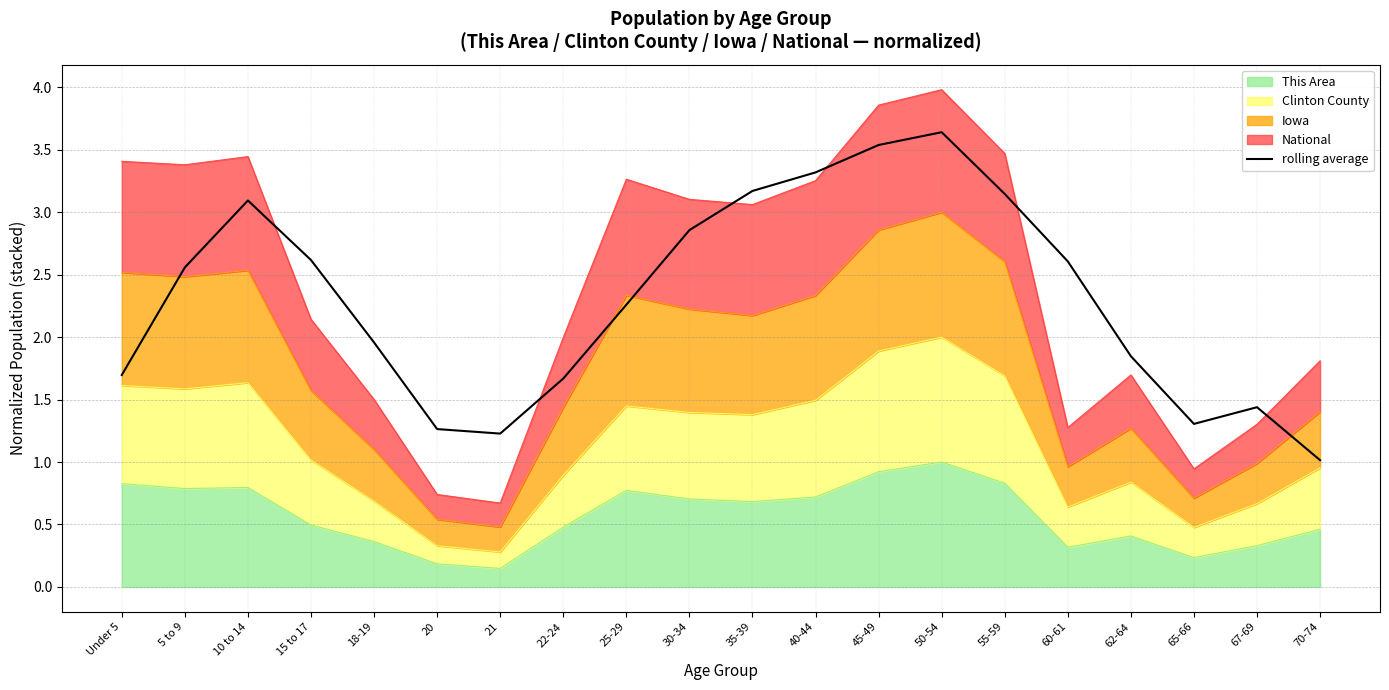

Reading left to right, what are all the values shown in this chart?

1.7	2.6	3.1	2.6	2.0	1.3	1.2	1.7	2.3	2.9	3.2	3.3	3.5	3.6	3.1	2.6	1.8	1.3	1.4	1.0